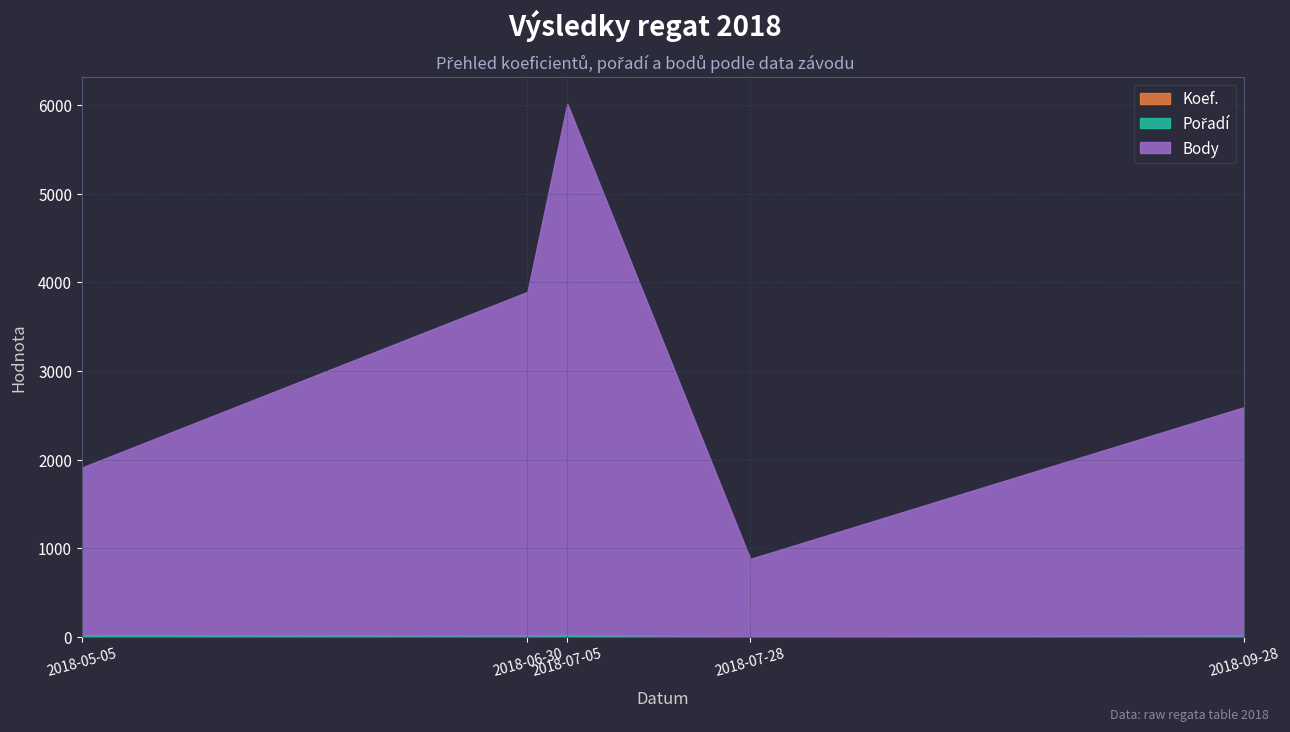

How many categories are shown in the chart?

5